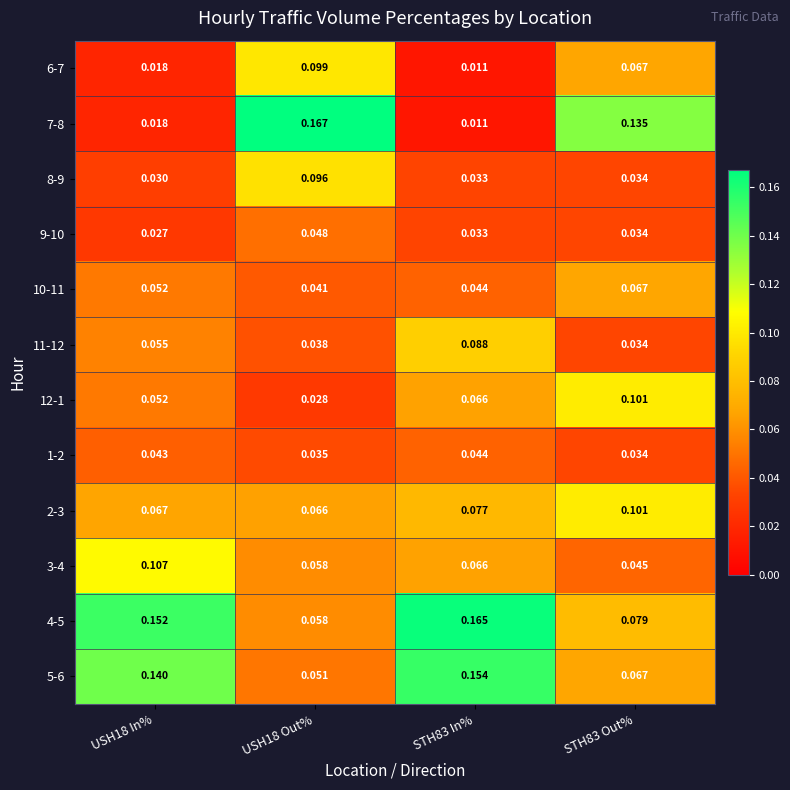

List the series in order of their peak value, highest first.

7-8, 4-5, 5-6, 3-4, 12-1, 2-3, 6-7, 8-9, 11-12, 10-11, 9-10, 1-2